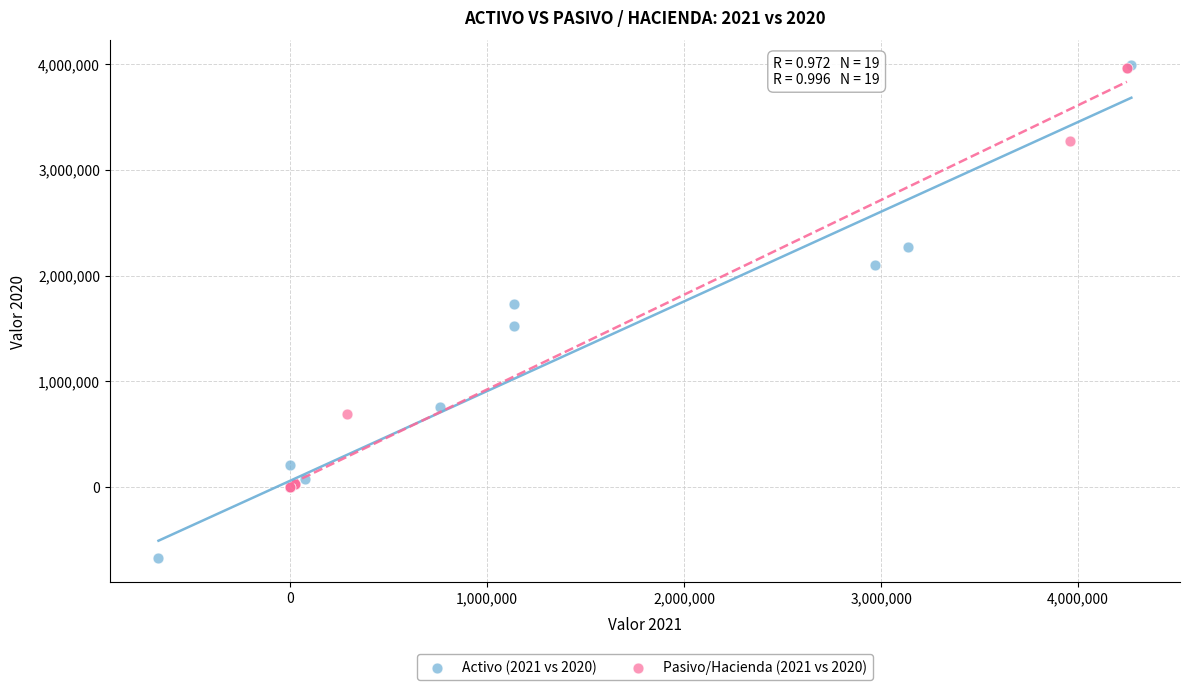

Which series reaches the minimum Y coordinate?

Activo (2021 vs 2020)